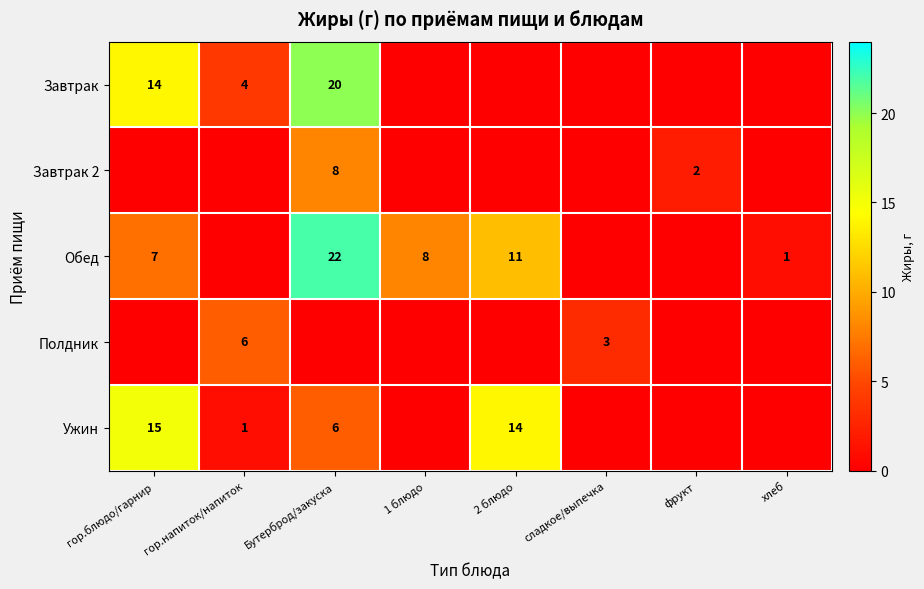

Is it true that Полдник equals 9 at гор.напиток/напиток?

False